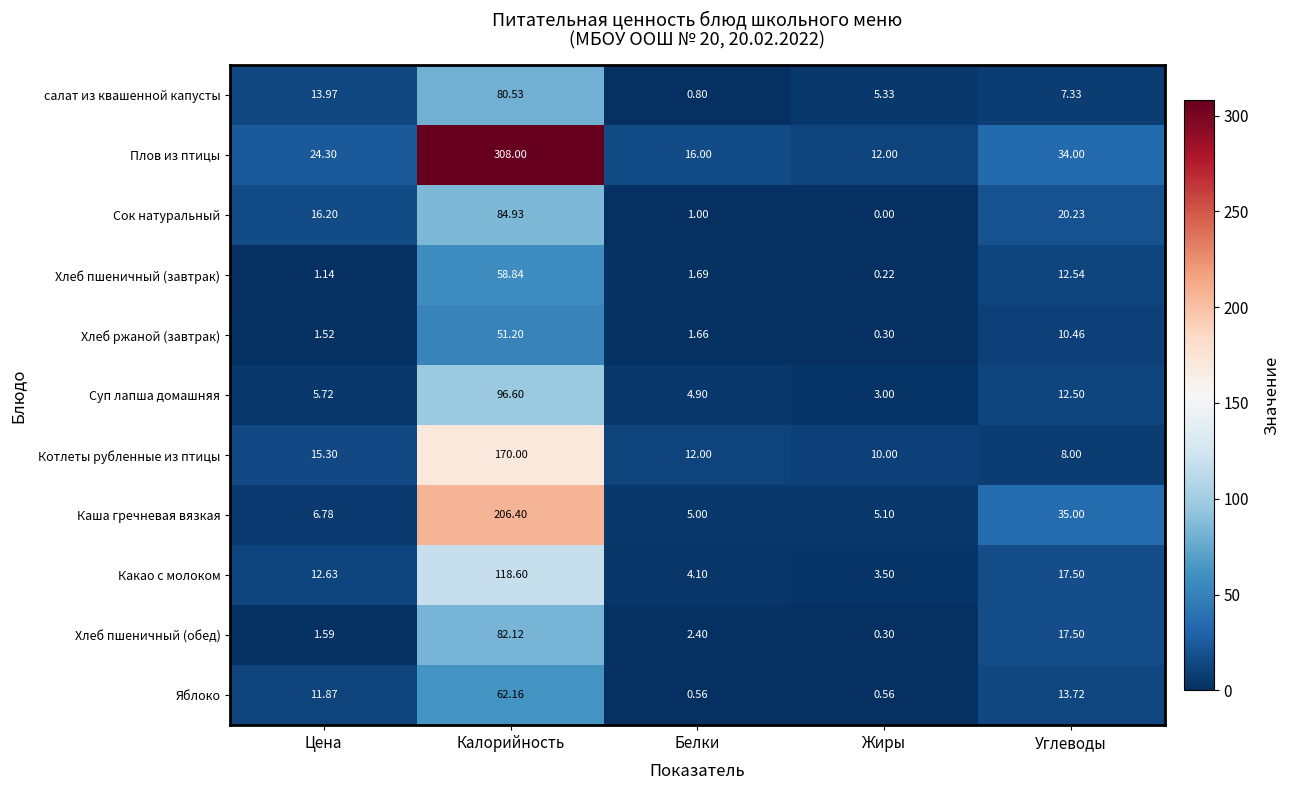

What is the total value across all series at Калорийность?

1319.4